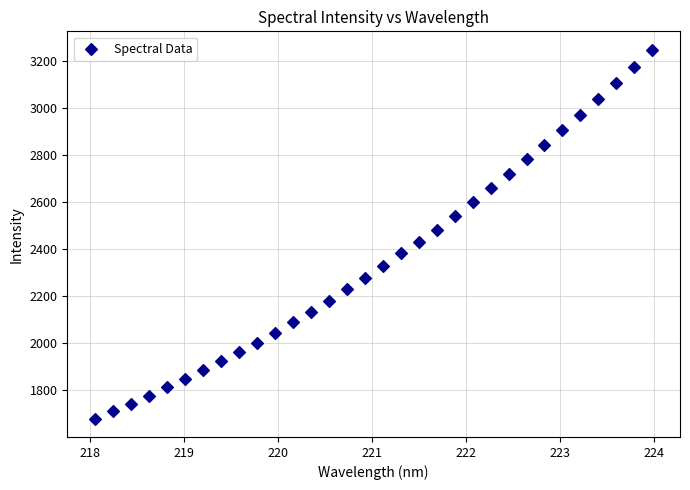

What is the range of X values (max minus min)?

5.9